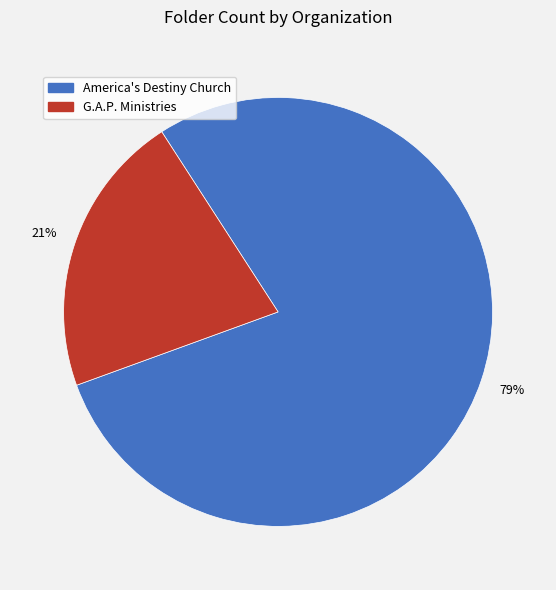

What is the largest slice in the pie chart?

America's Destiny Church